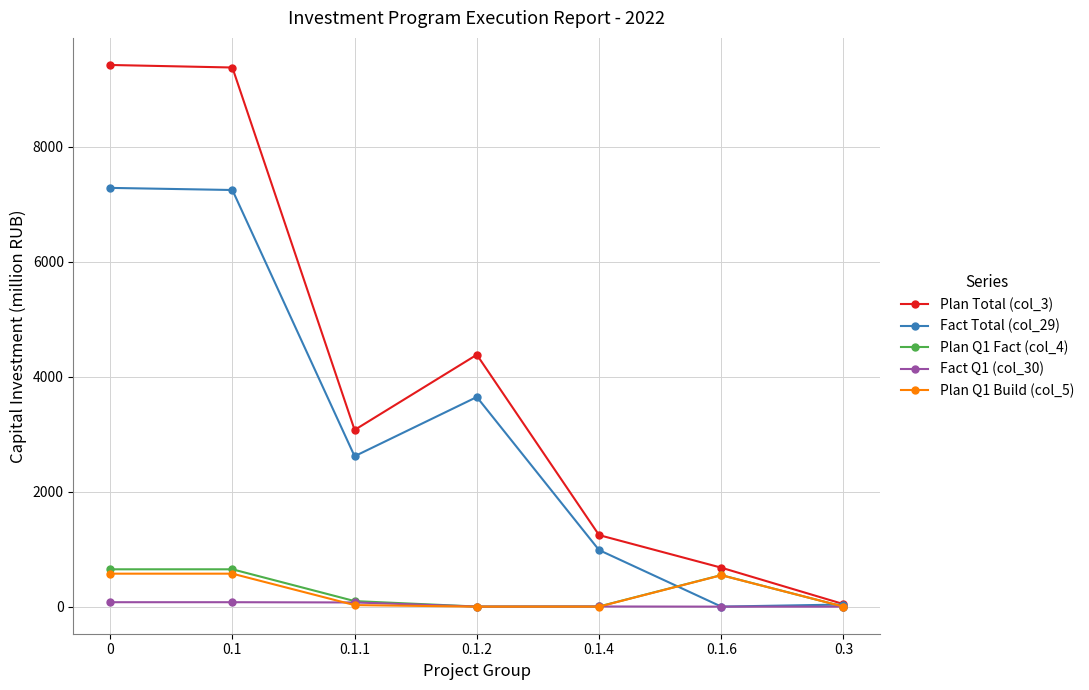

What is the difference between the highest and lowest values at 0.3?

44.1